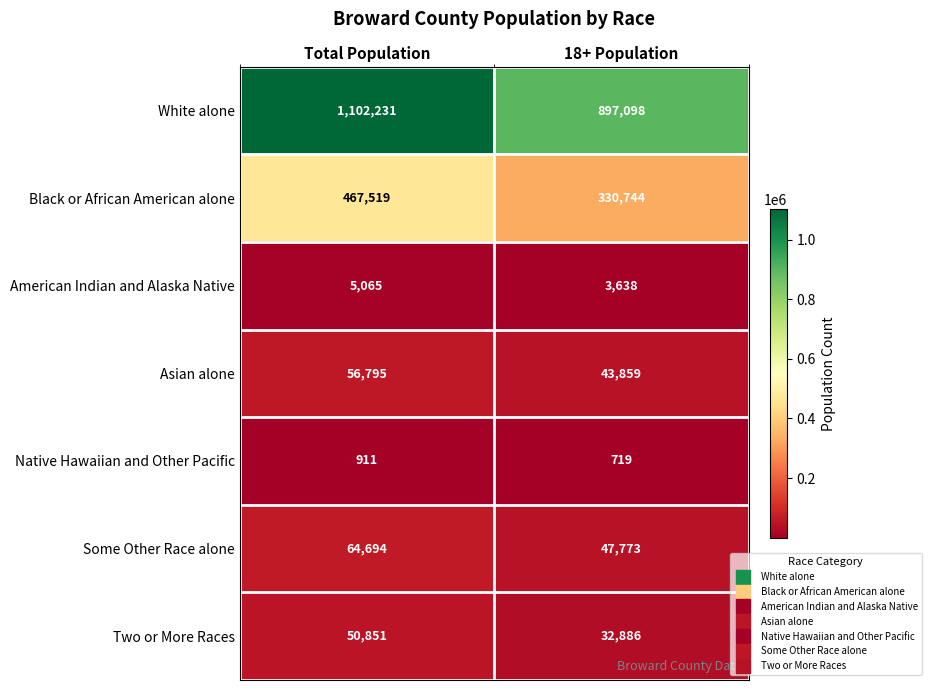

Which series has the largest range (max minus min)?

White alone